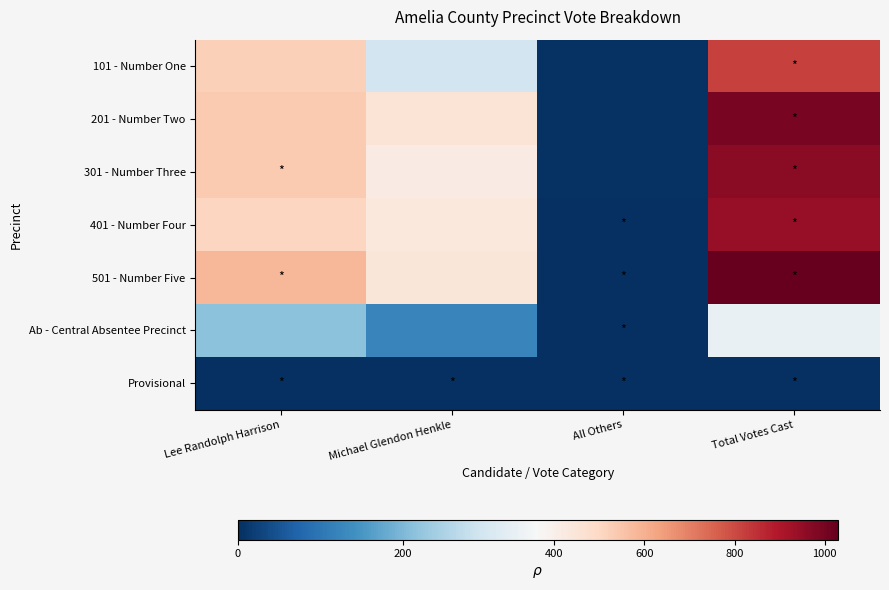

At which category is the sum across all series the highest?

Total Votes Cast